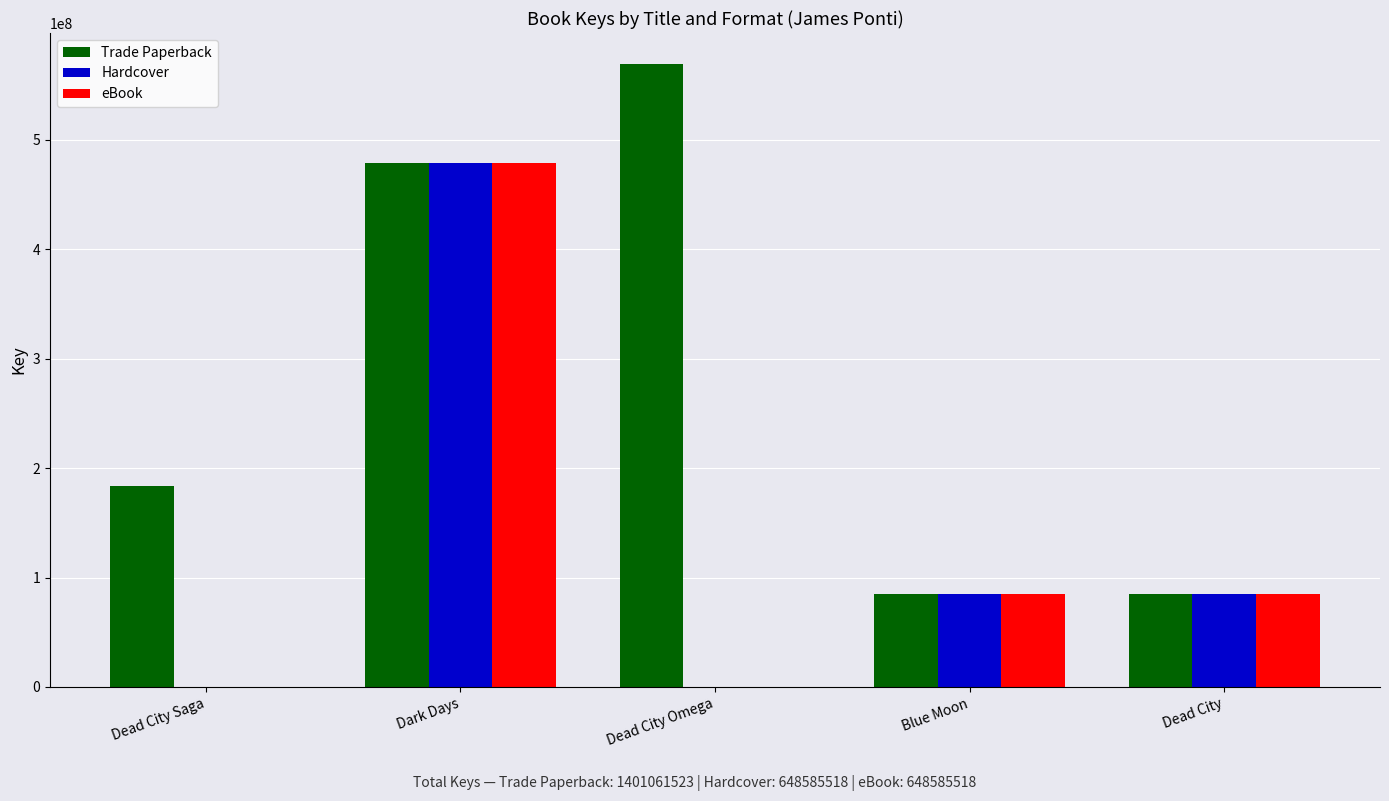

At which label does Trade Paperback reach its peak?

Dead City Omega